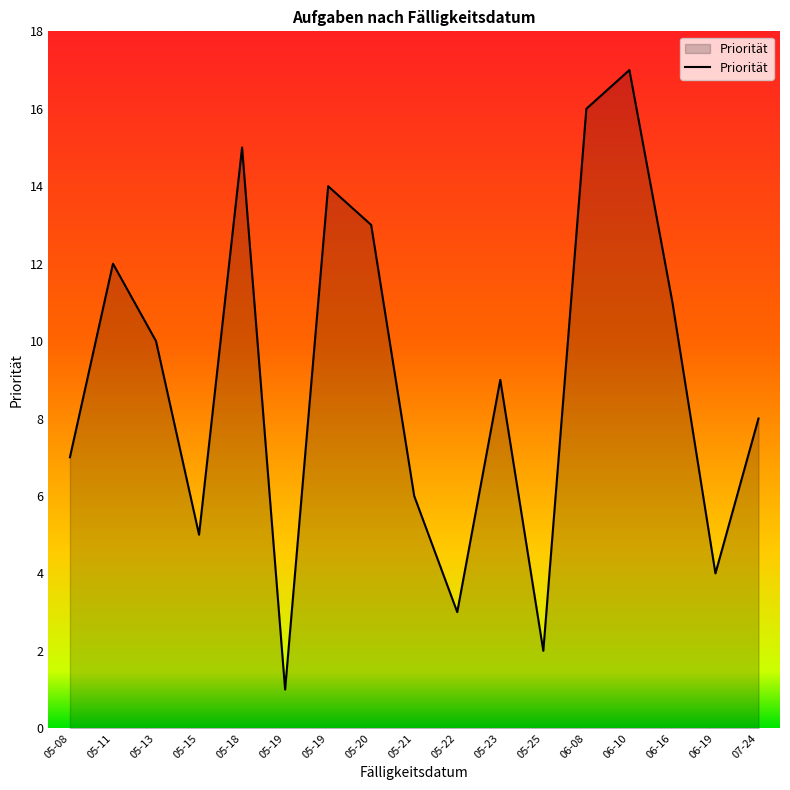

Does the chart display data point markers on the line(s)?

No